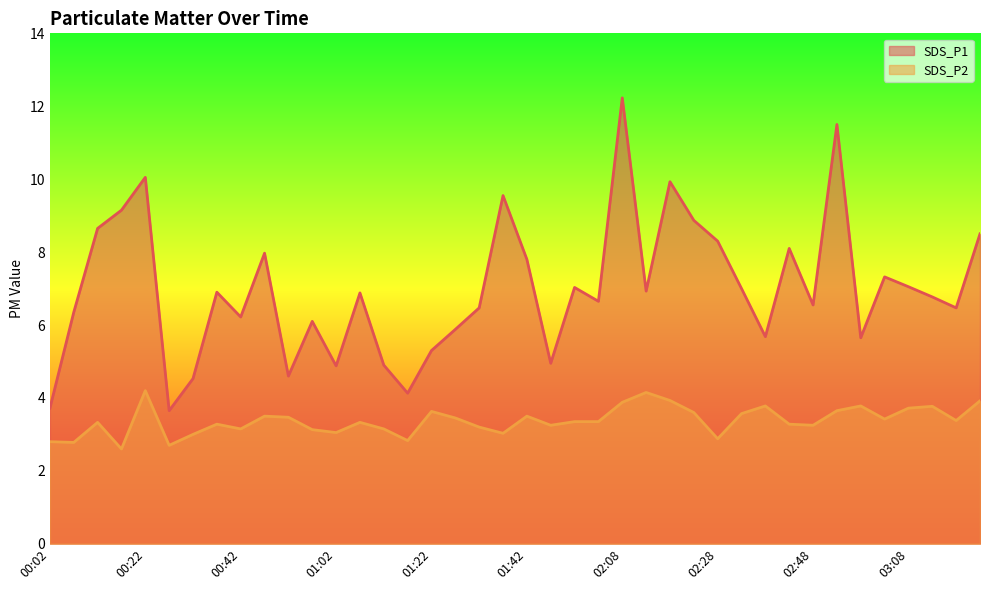

What is the difference between the maximum and second lowest values in the SDS_P1 series?

8.5